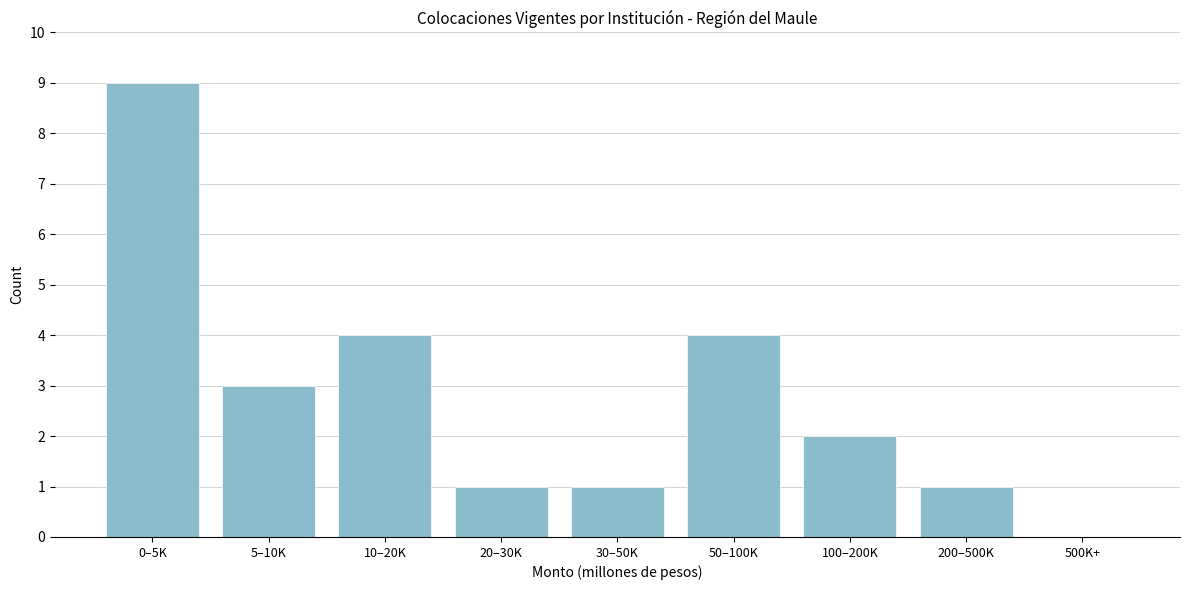

Reading left to right, list all the values displayed in this chart.

0–5K=9	5–10K=3	10–20K=4	20–30K=1	30–50K=1	50–100K=4	100–200K=2	200–500K=1	500K+=0